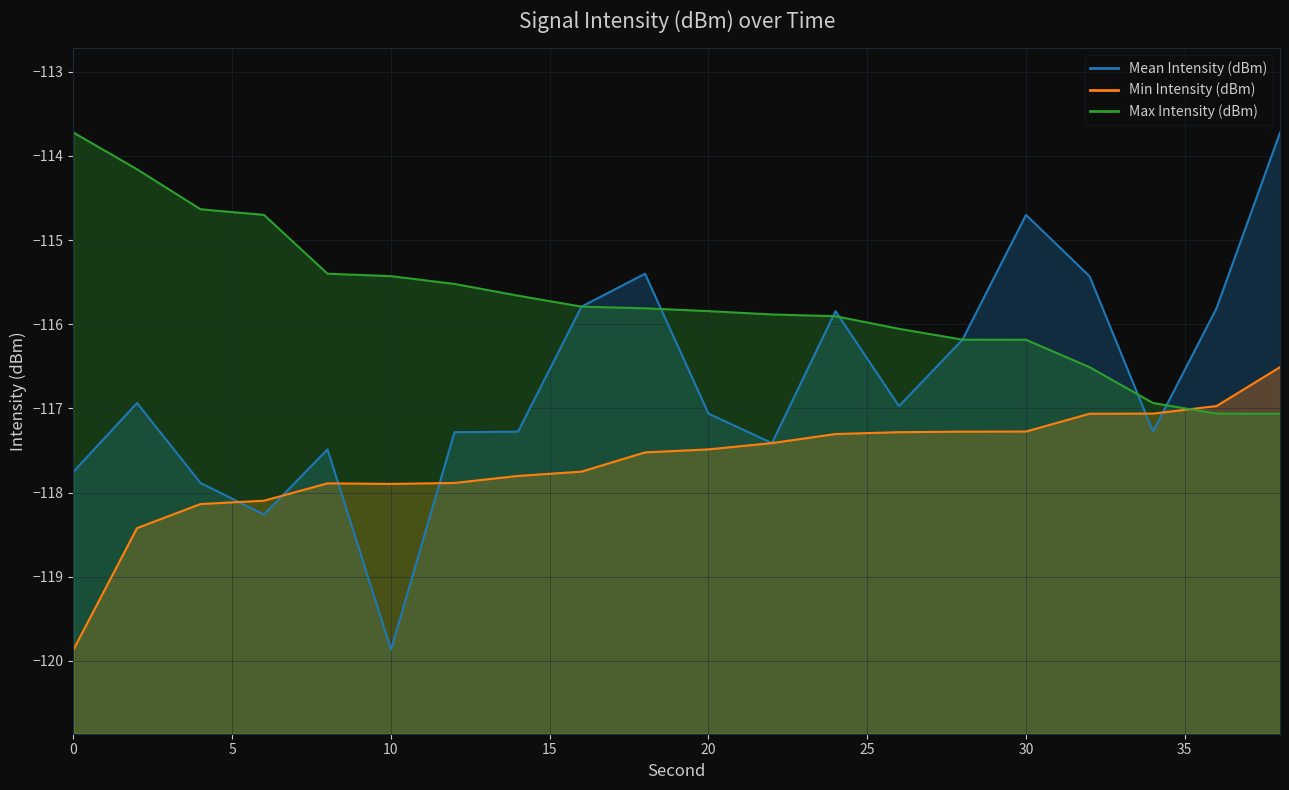

Reading right to left, transcribe all the data shown in this chart.

Mean Intensity (dBm): -113.7	-115.8	-117.3	-115.4	-114.7	-116.2	-117.0	-115.8	-117.4	-117.1	-115.4	-115.8	-117.3	-117.3	-119.9	-117.5	-118.3	-117.9	-116.9	-117.8
Min Intensity (dBm): -116.5	-117.0	-117.1	-117.1	-117.3	-117.3	-117.3	-117.3	-117.4	-117.5	-117.5	-117.8	-117.8	-117.9	-117.9	-117.9	-118.1	-118.1	-118.4	-119.9
Max Intensity (dBm): -117.1	-117.1	-116.9	-116.5	-116.2	-116.2	-116.1	-115.9	-115.9	-115.8	-115.8	-115.8	-115.7	-115.5	-115.4	-115.4	-114.7	-114.6	-114.2	-113.7